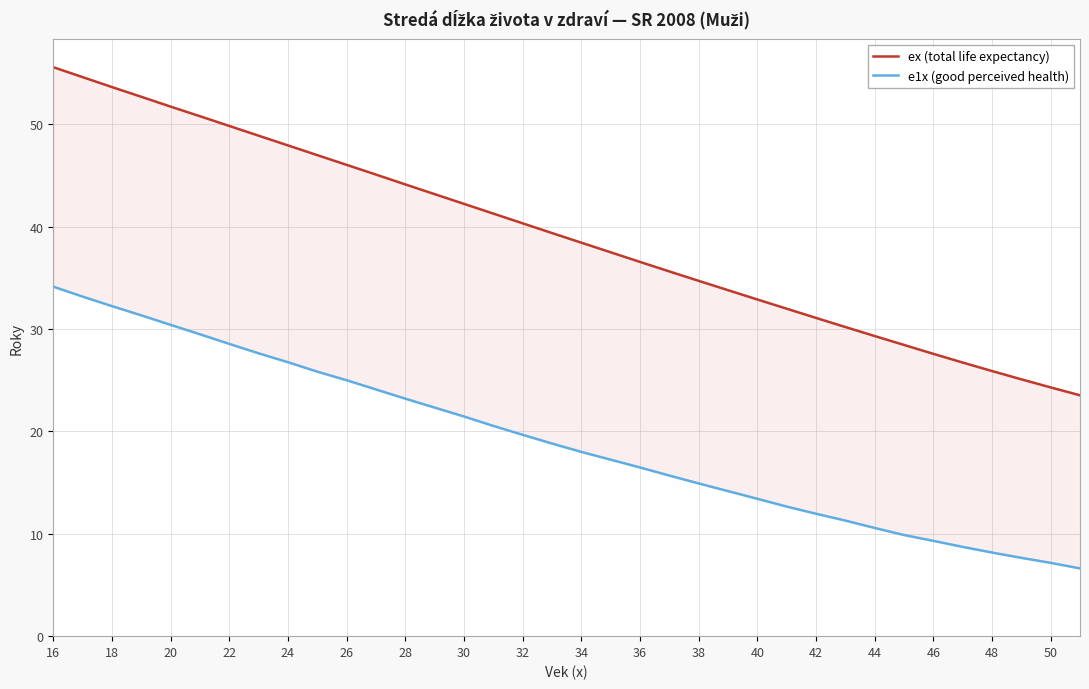

True or false: ex (total life expectancy) and e1x (good perceived health) intersect in this chart.

False